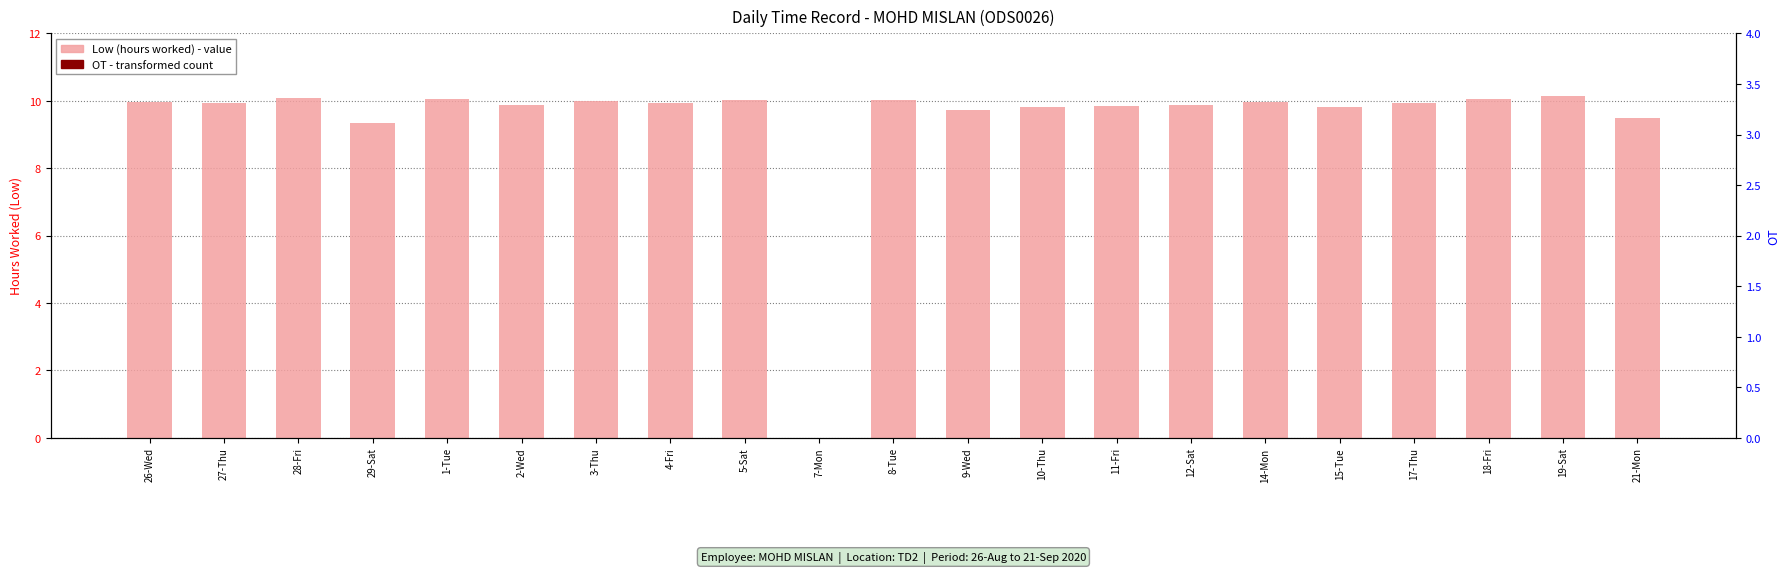

Rank the series by their maximum value, from highest to lowest.

Low (hours worked), OT (overtime)